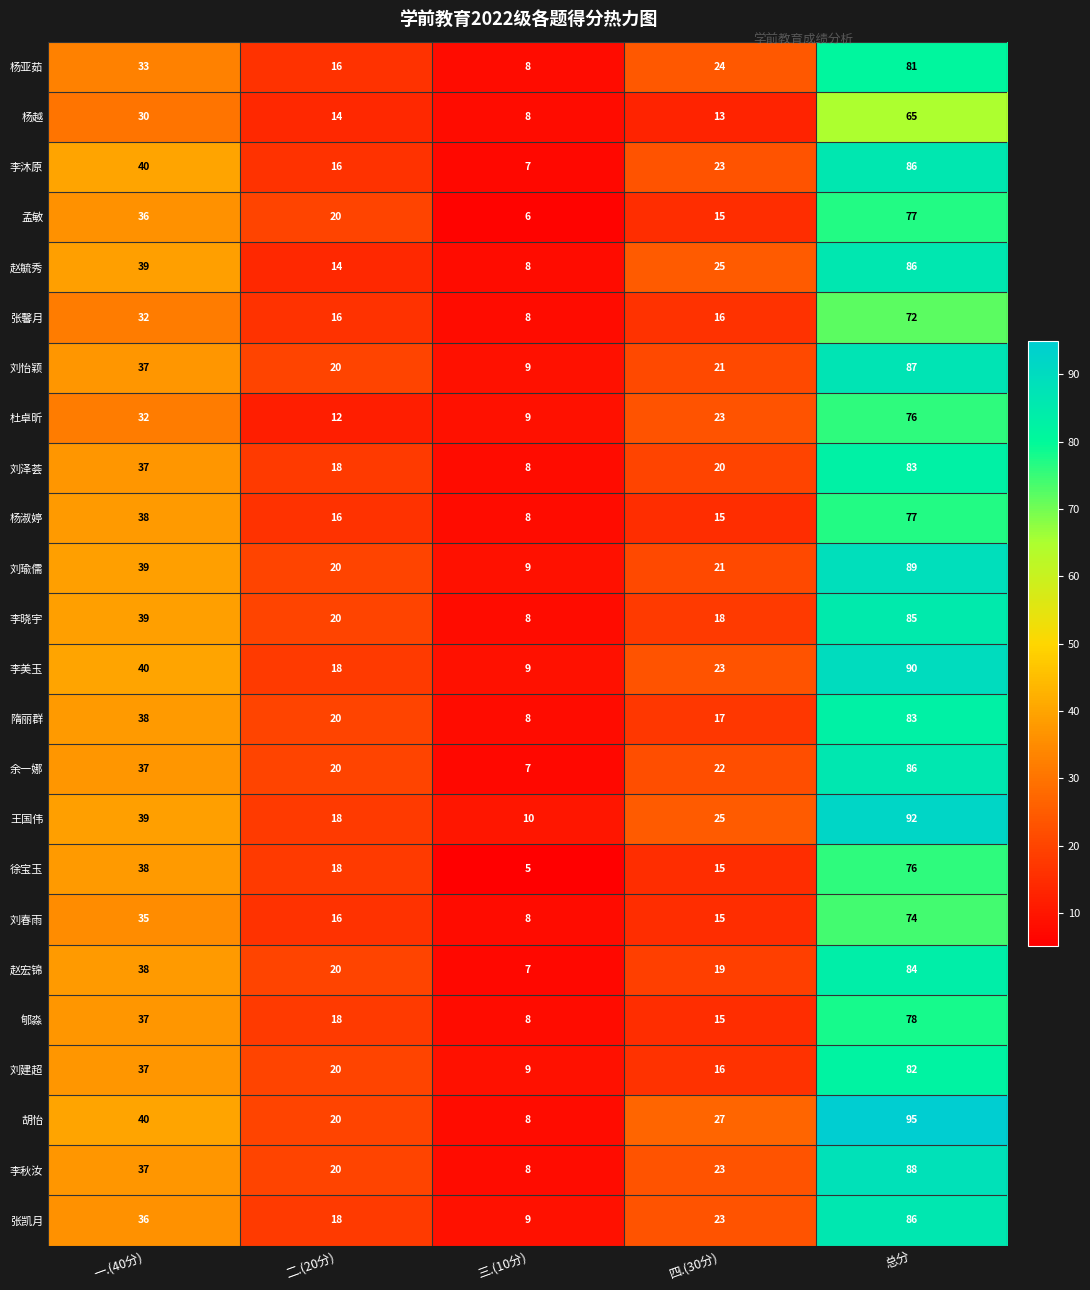

What is the sum of all 李美玉 values?

180